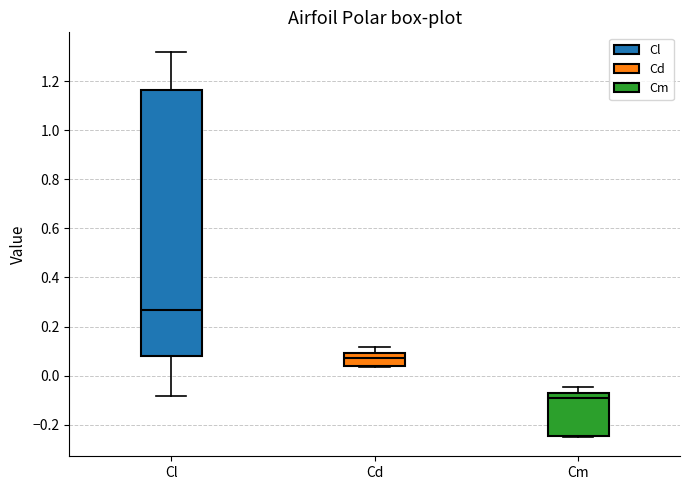

Comparing the boxes themselves (not the whiskers), which one is the tallest?

Cl